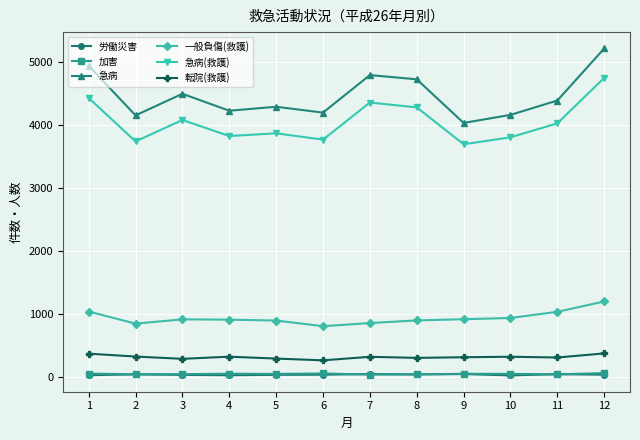

The value of 一般負傷(救護) at 6 is 804. True or false?

True